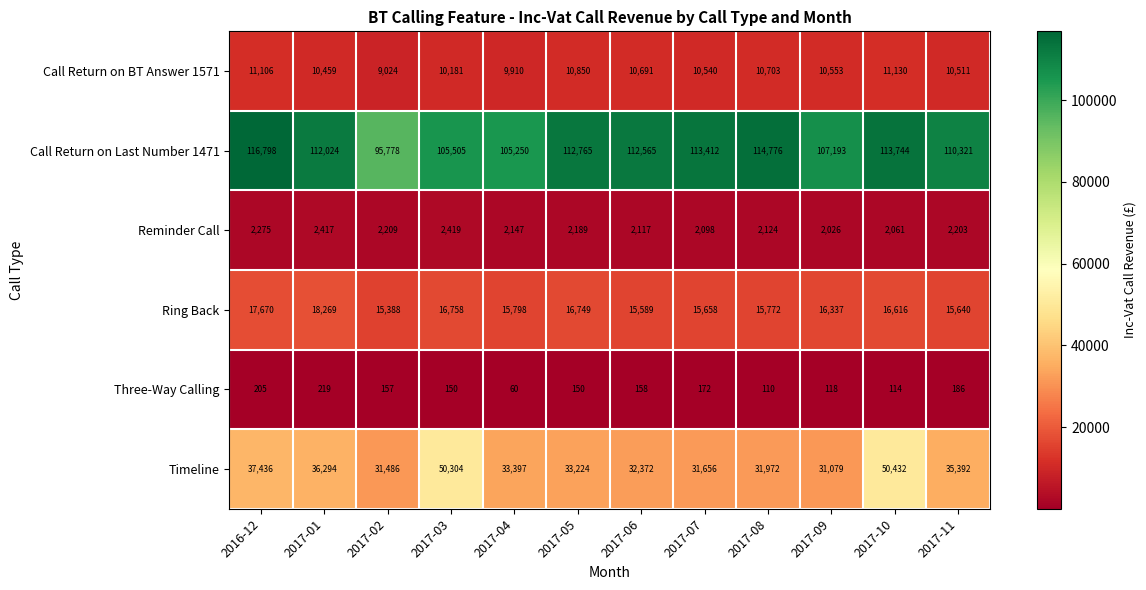

What is the difference between the maximum and minimum values in the Three-Way Calling series?

159